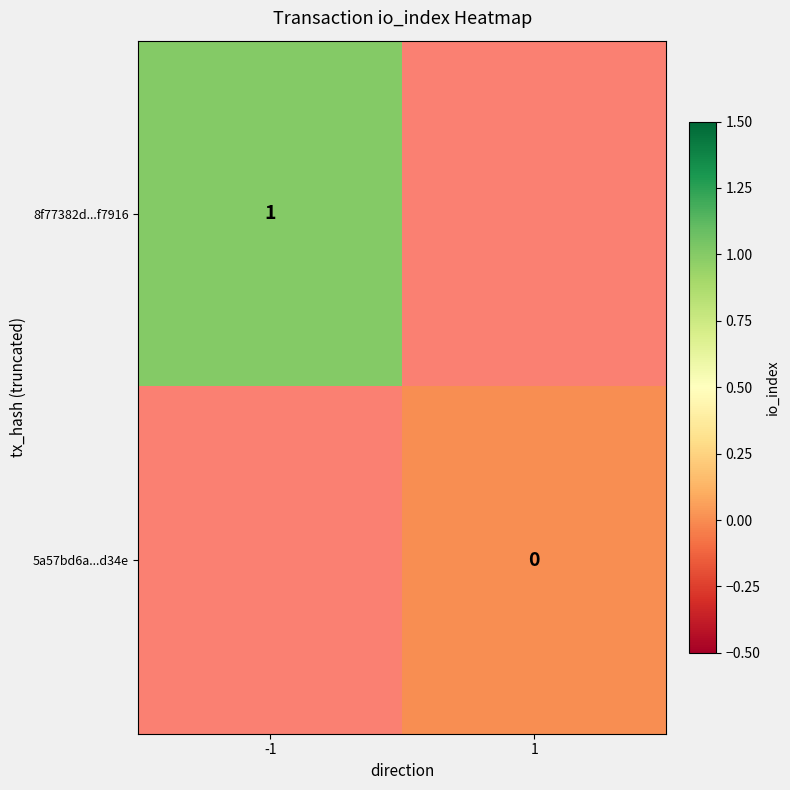

Is it true that 8f77382d...f7916 equals 0 at -1?

False